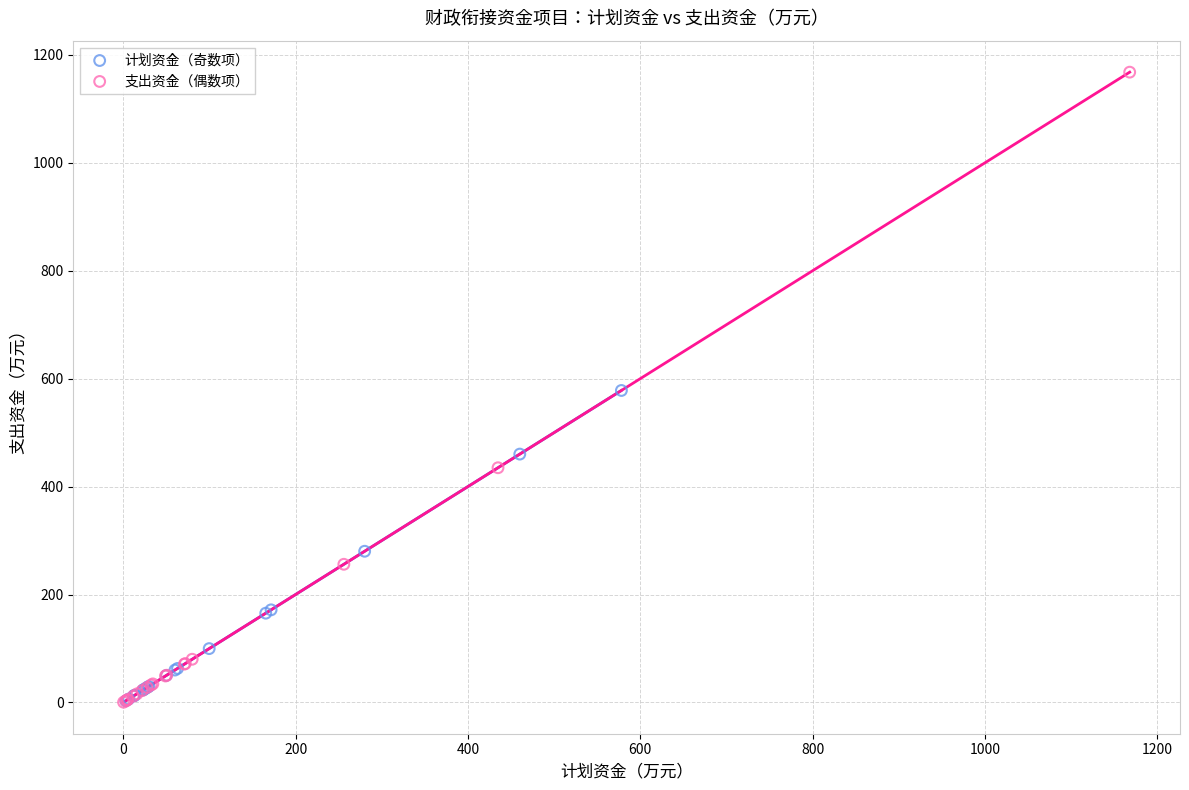

Which series contains the highest Y value?

支出资金（偶数项）